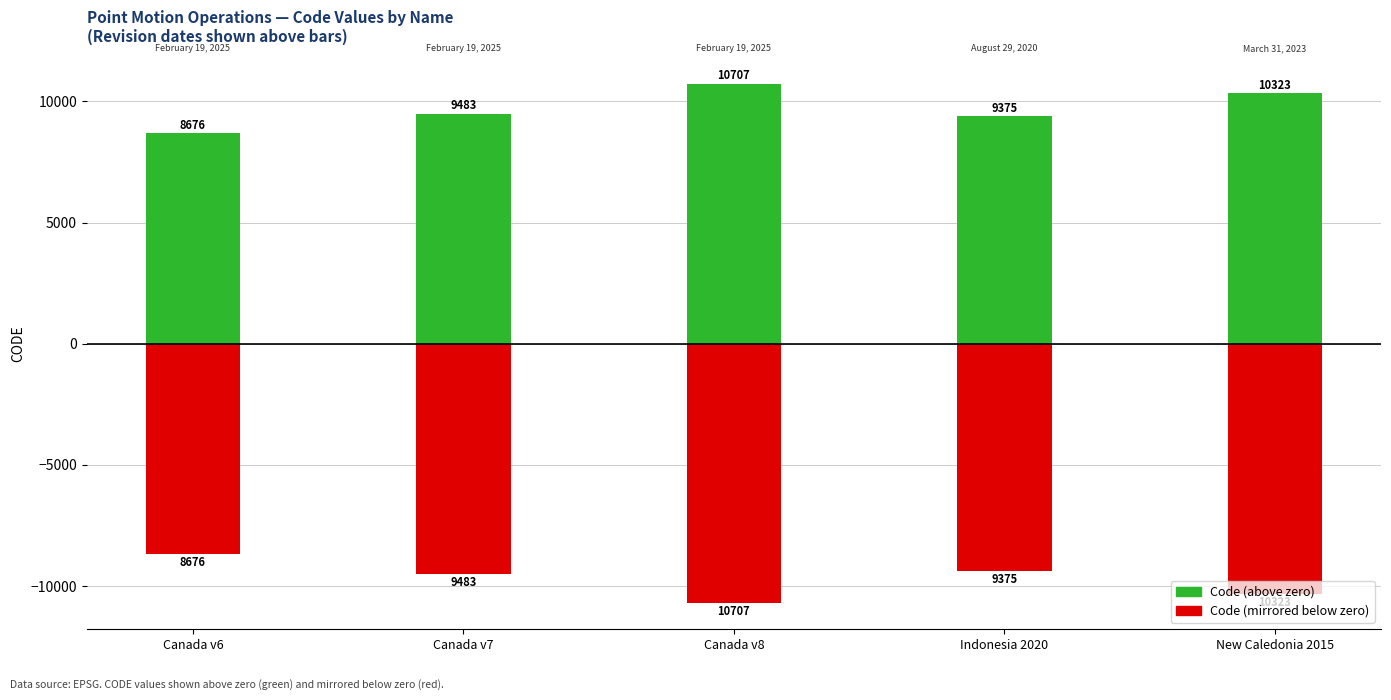

What is the label of the 5th bar from the left?

New Caledonia 2015